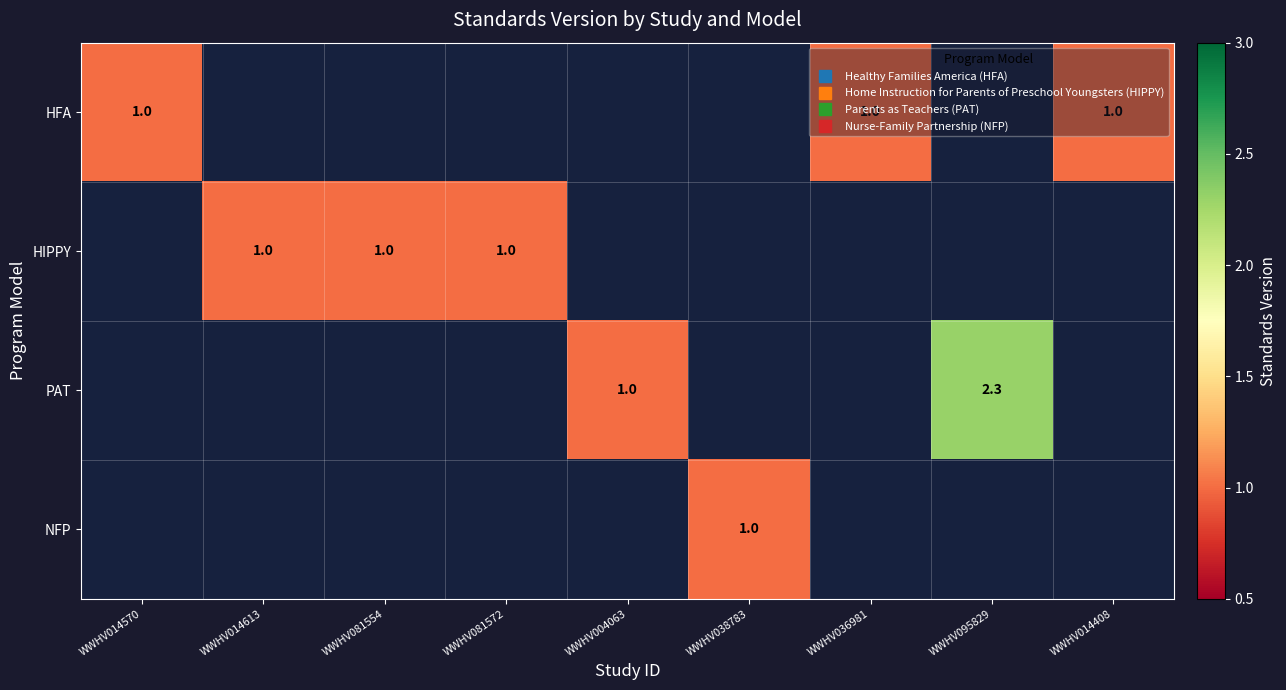

At WWHV081572, list the series in order from largest to smallest.

HFA, HIPPY, PAT, NFP